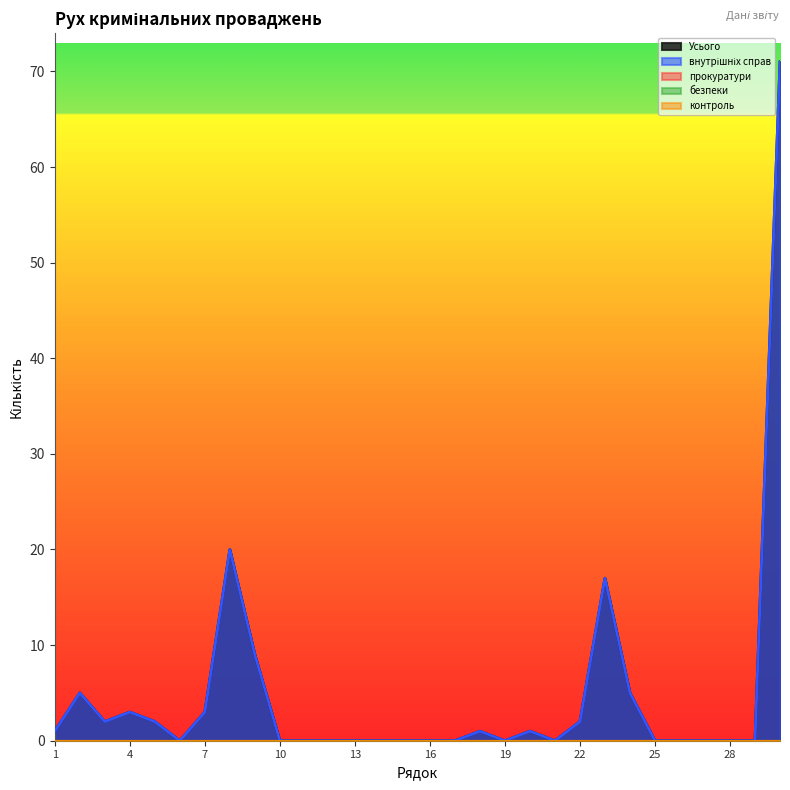

True or false: безпеки has more than 2 interior local peaks.

False